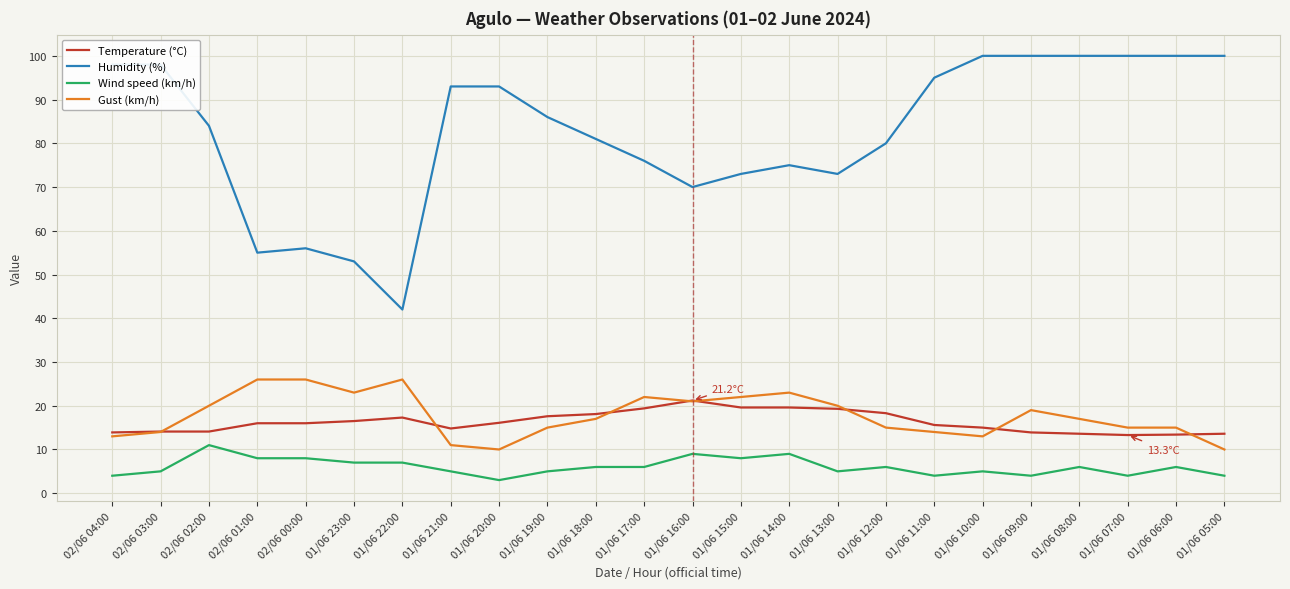

At 01/06 12:00, list the series in order from largest to smallest.

Humidity (%), Temperature (°C), Gust (km/h), Wind speed (km/h)